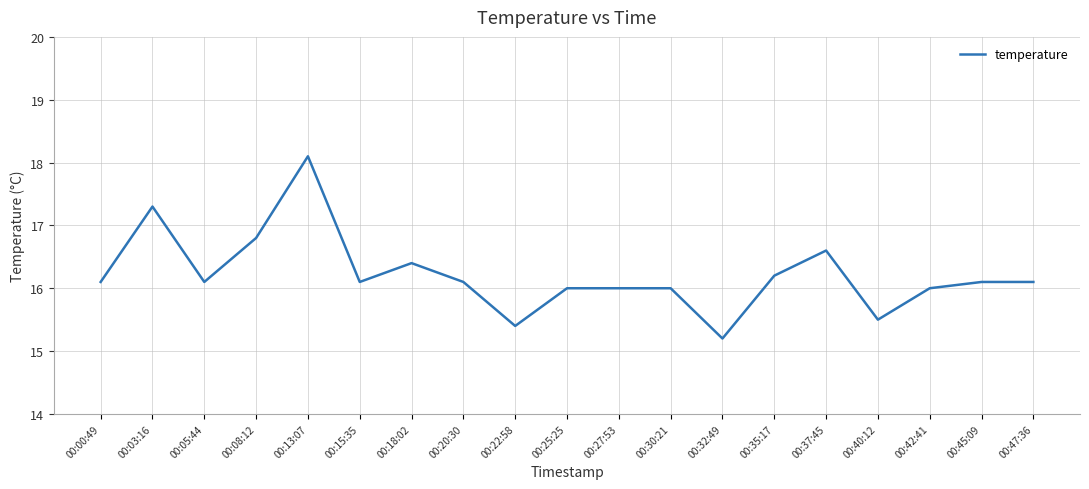

At which category does the chart reach its minimum across all series?

00:32:49